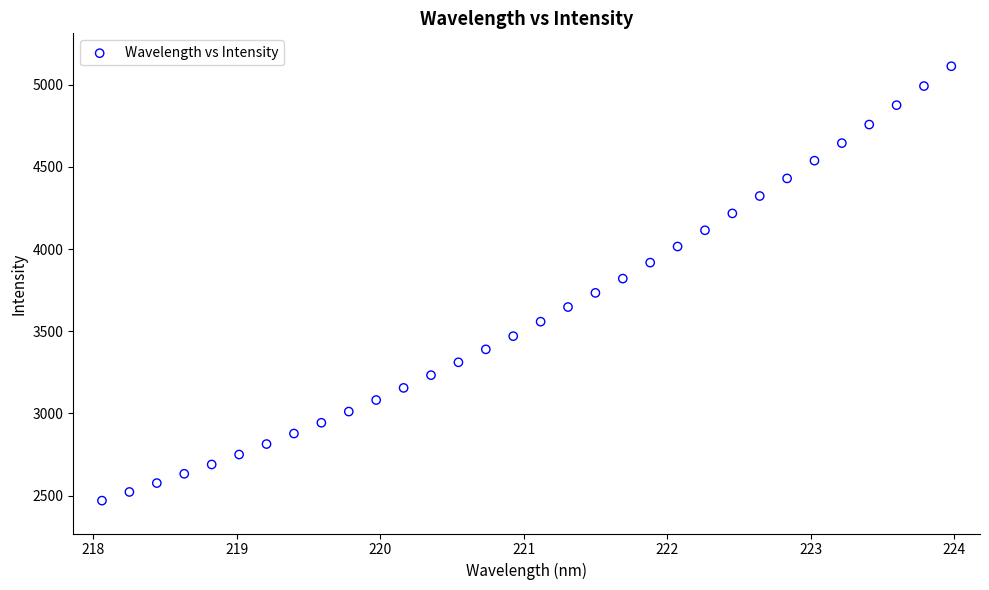

What is the range of X values (max minus min)?

5.9